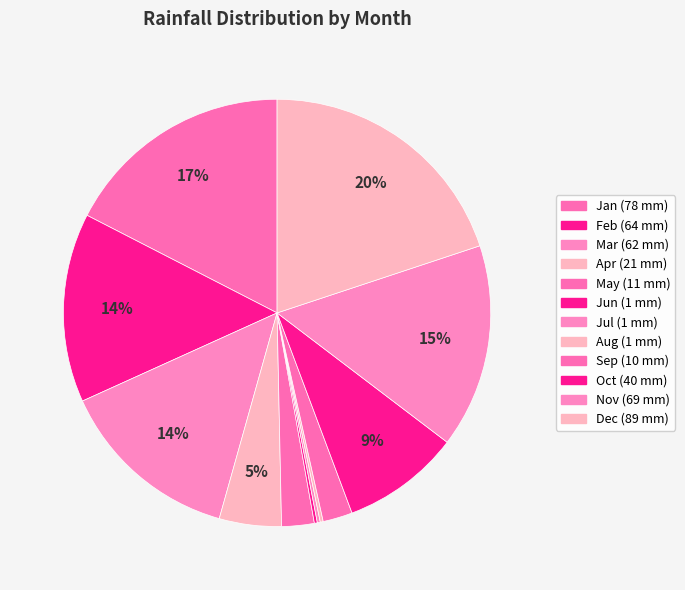

What is the ratio of the value at Sep to the value at Aug?

10.0